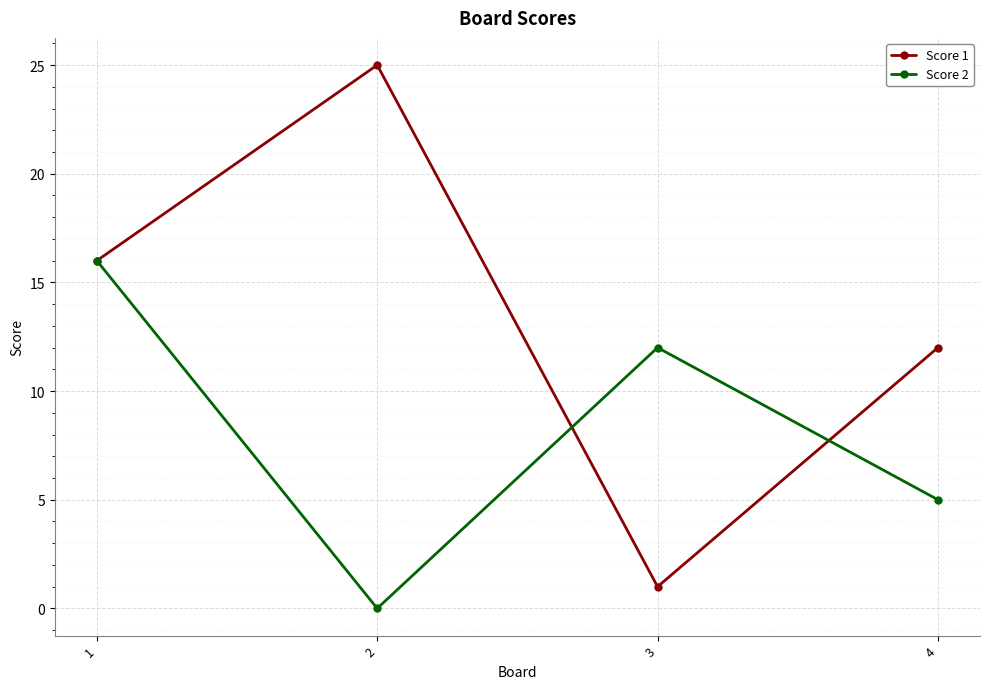

What is the total value across all series at 3?

13